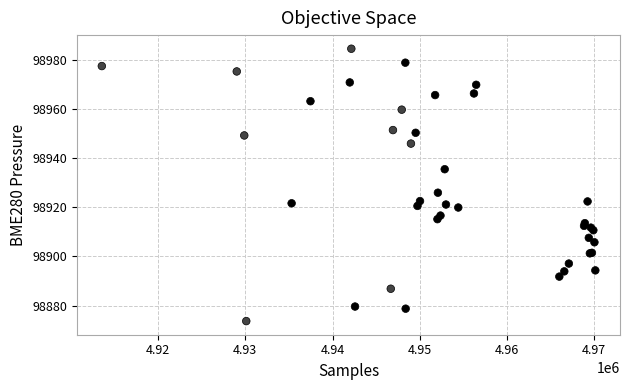

What Y value in the scatter plot is closest to 98929?

98925.9